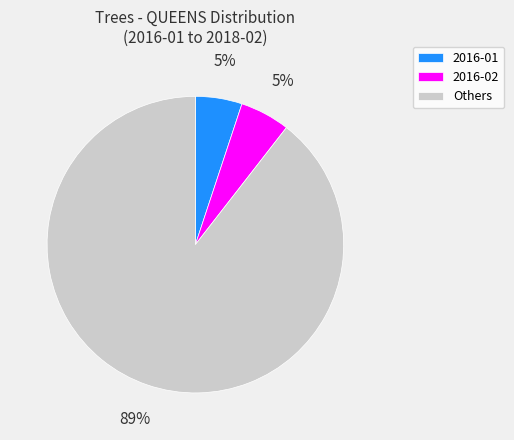

Do 2016-02 and 2016-01 together represent more than half of the pie?

No